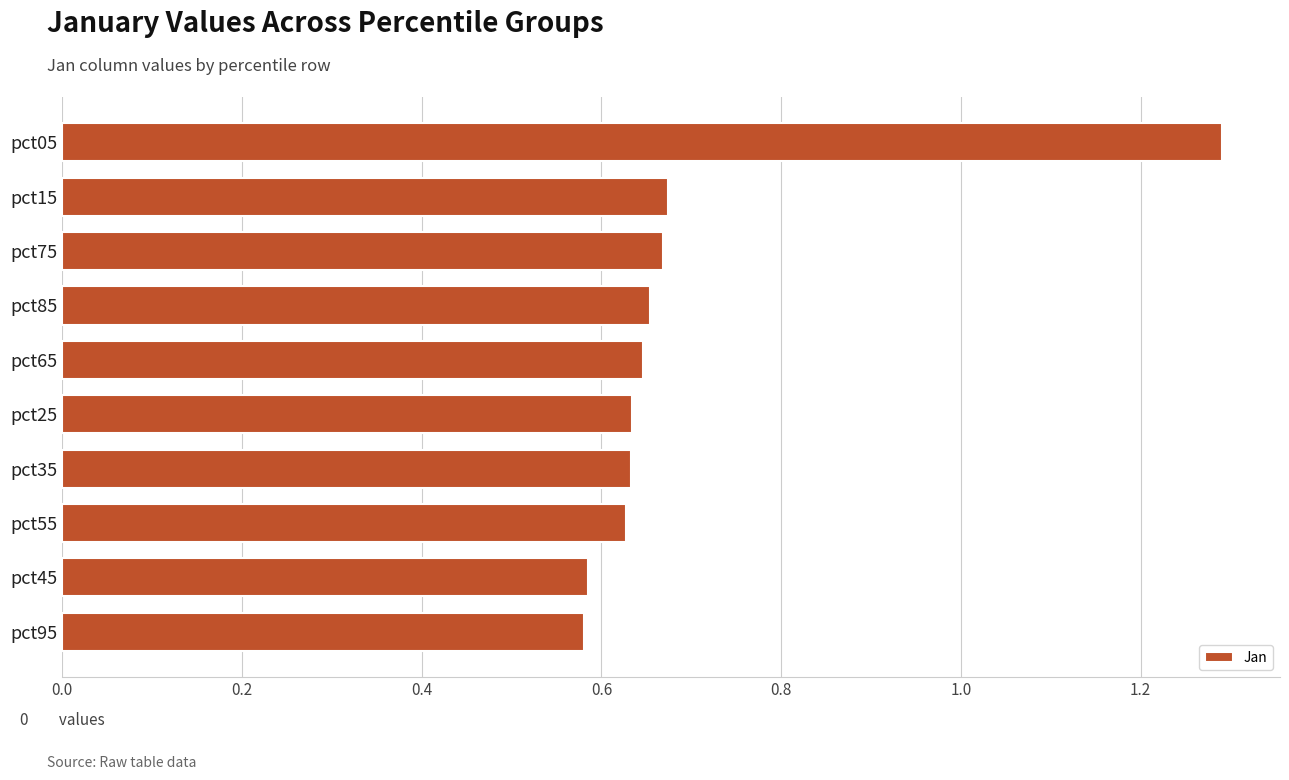

What is the greatest value displayed?

1.3